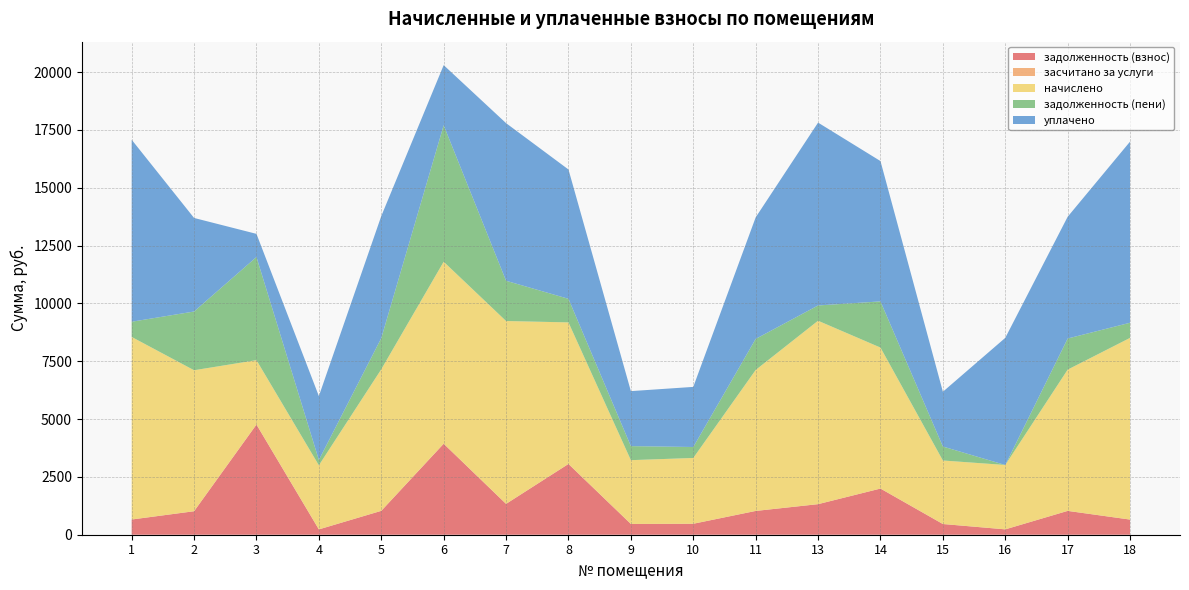

Reading left to right, extract all data points from this chart.

задолженность (взнос): 657.7	1015.7	4763.6	230.7	1032.4	3933.7	1333.7	3059.5	465.3	474.0	1028.3	1321.5	1995.7	463.2	231.9	1030.4	654.6
засчитано за услуги: 0.0	0.0	0.0	0.0	0.0	0.0	0.0	0.0	0.0	0.0	0.0	0.0	0.0	0.0	0.0	0.0	0.0
начислено: 7892.0	6094.4	2782.6	2770.2	6119.0	7867.3	7904.3	6119.0	2757.8	2844.1	6094.4	7928.9	6094.4	2745.6	2782.6	6106.8	7855.1
задолженность (пени): 657.7	2539.3	4459.3	230.8	1347.7	5900.5	1740.9	1019.8	607.4	474.0	1342.3	660.7	1996.4	604.7	0.0	1345.0	654.6
уплачено: 7867.0	4043.7	1000.0	2761.4	5274.3	2597.5	6813.1	5589.7	2377.1	2598.1	5253.1	7903.8	6065.9	2366.6	5495.5	5263.7	7830.2